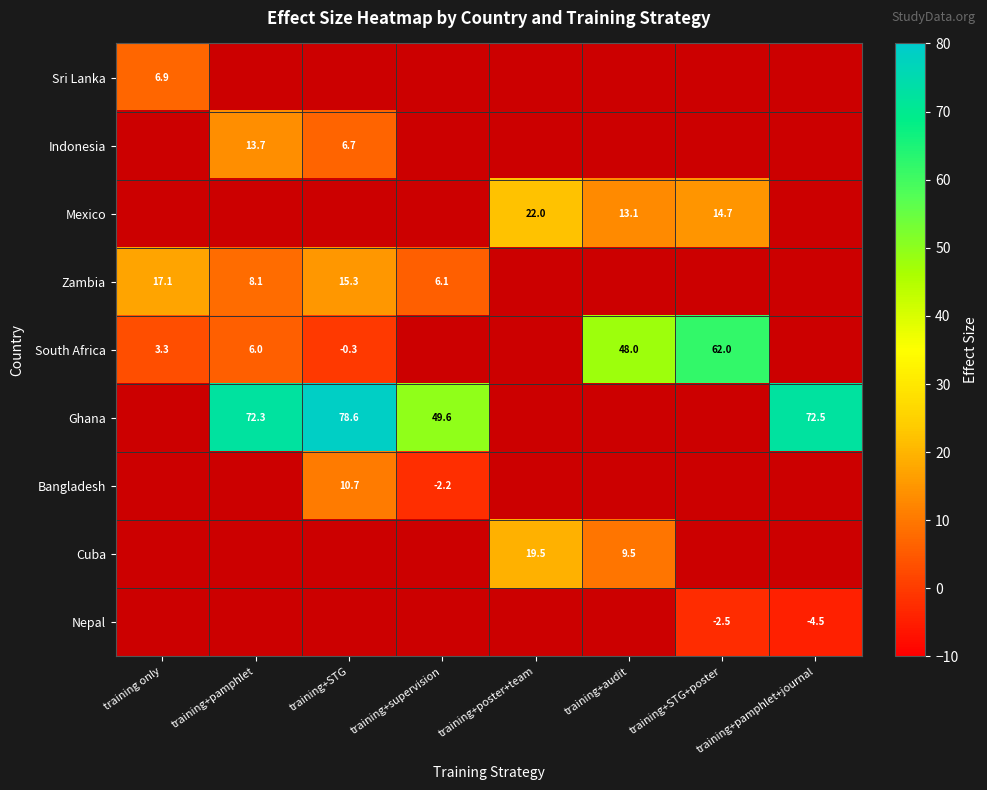

The South Africa series shows 48.0 at training+audit. True or false?

True